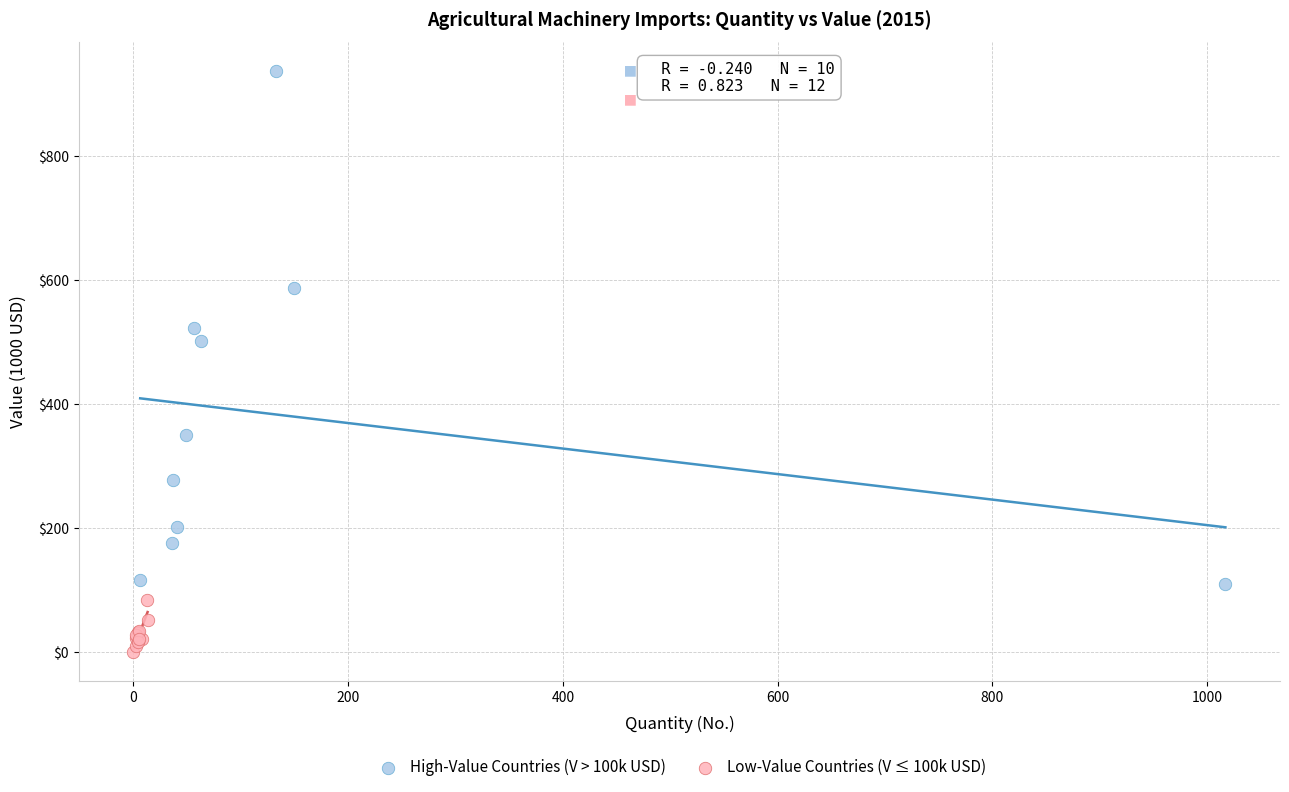

Which series reaches the minimum Y coordinate?

Low-Value Countries (V ≤ 100k USD)